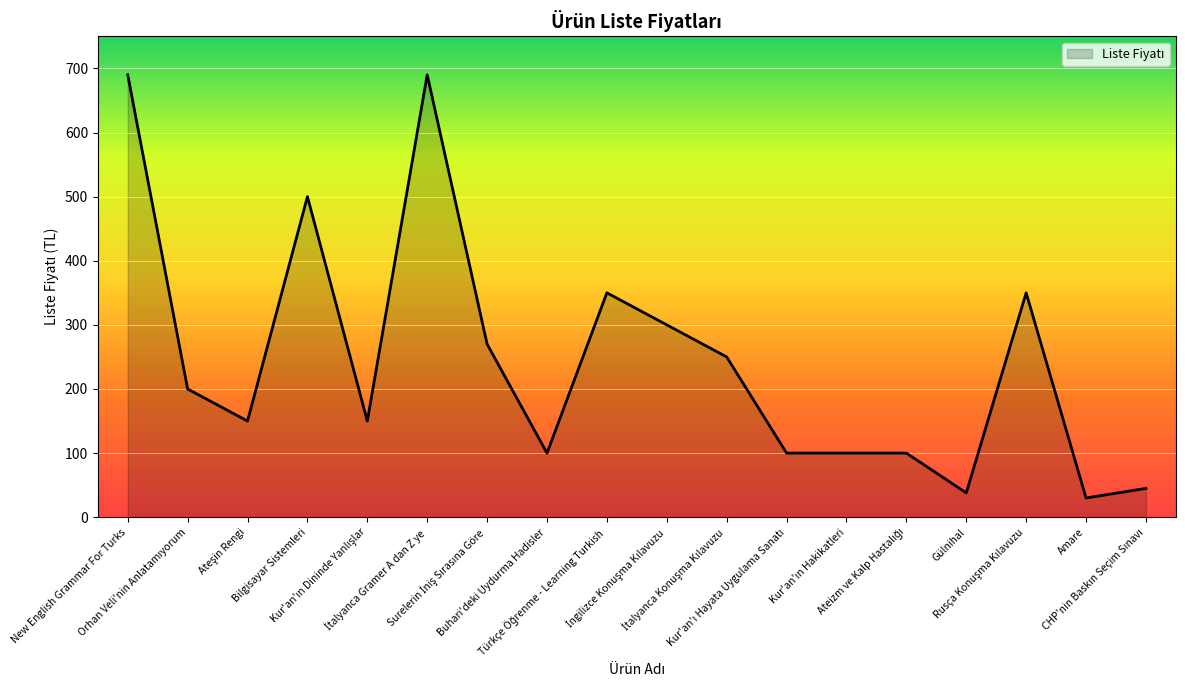

At which category does the data reach its first local peak?

Bilgisayar Sistemleri